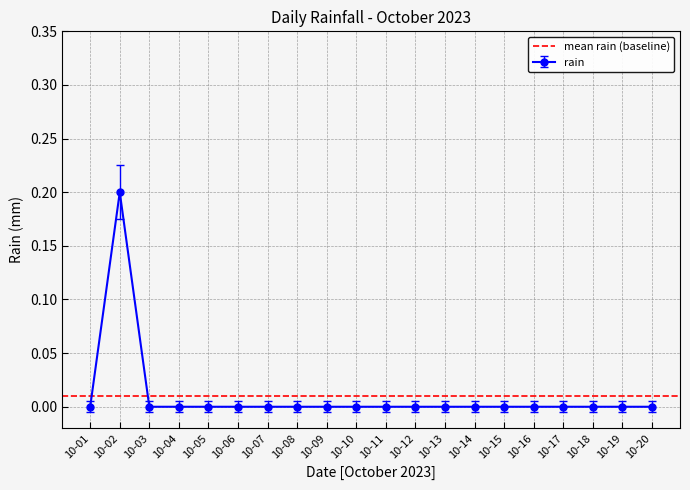

Where is the first local maximum for rain?

10-02